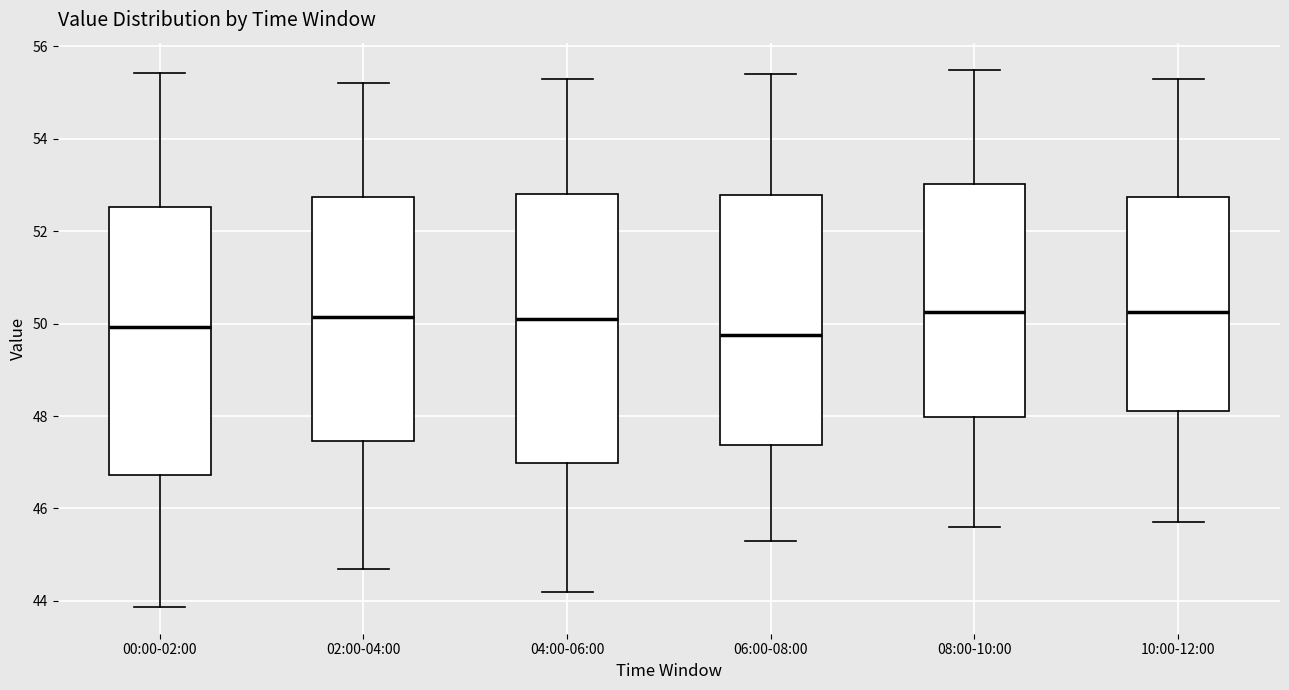

Reading left to right, read every box against the y-axis: the position of its median line, the range the box covers, and the ends of its whiskers. The values are not printed on the chart, so give them approximately, as read against the axis.

00:00-02:00: median 50.0, box 46.8 to 52.6, whiskers 43.8 to 55.4
02:00-04:00: median 50.2, box 47.4 to 52.8, whiskers 44.8 to 55.2
04:00-06:00: median 50.2, box 47.0 to 52.8, whiskers 44.2 to 55.4
06:00-08:00: median 49.8, box 47.4 to 52.8, whiskers 45.4 to 55.4
08:00-10:00: median 50.2, box 48.0 to 53.0, whiskers 45.6 to 55.6
10:00-12:00: median 50.2, box 48.2 to 52.8, whiskers 45.8 to 55.4